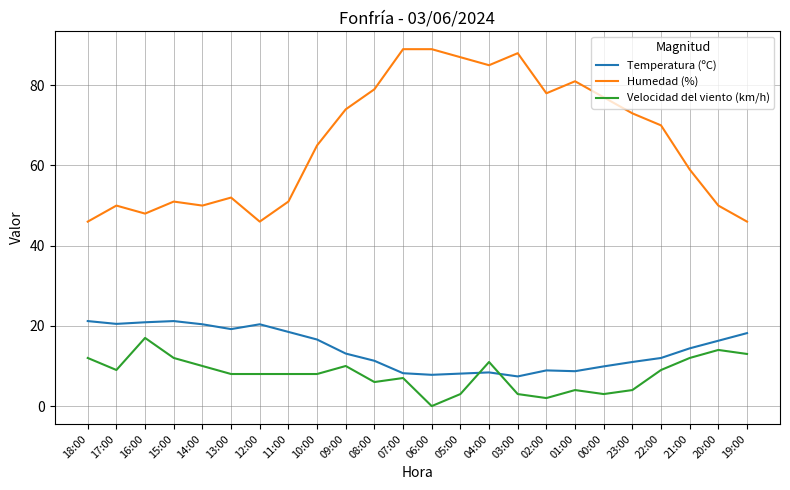

Which category has the lowest value in the Velocidad del viento (km/h) series?

06:00